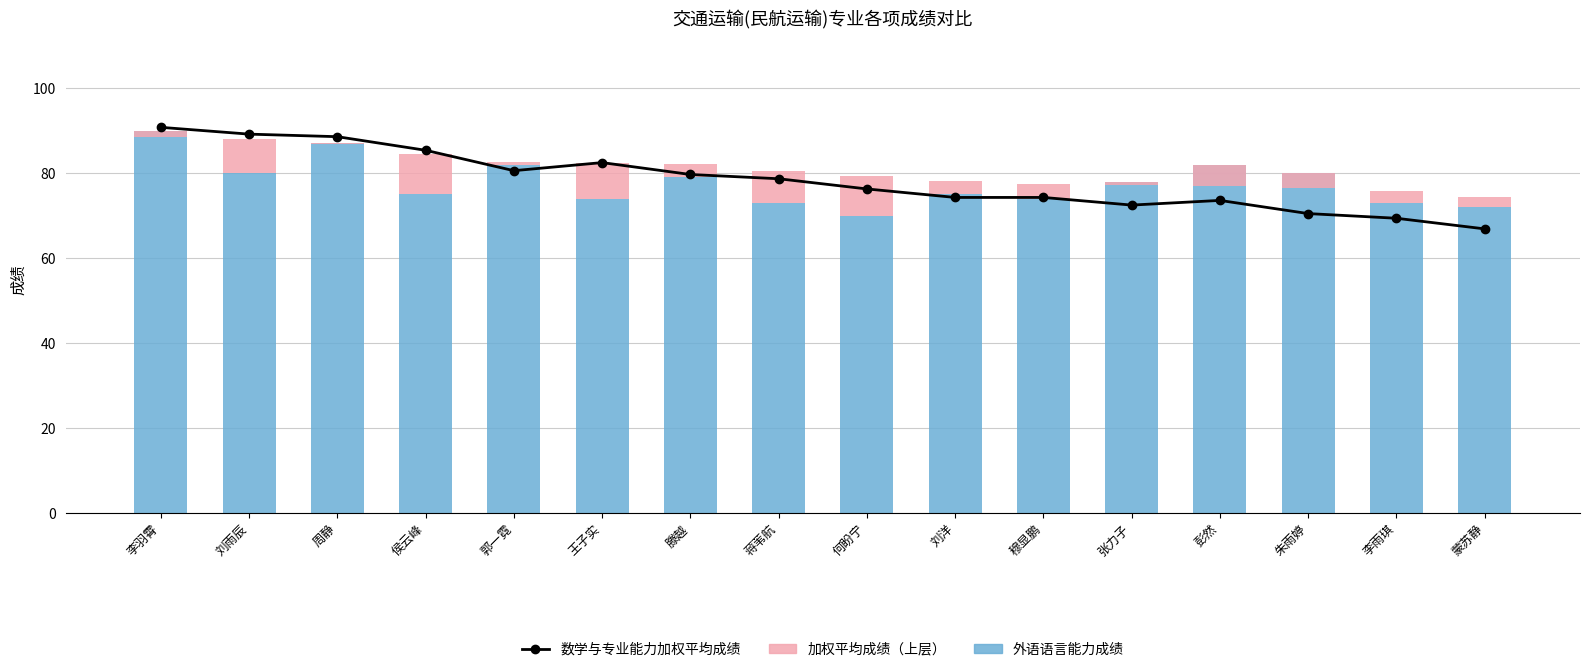

The 外语语言能力成绩 series shows 103.5 at 刘洋. True or false?

False